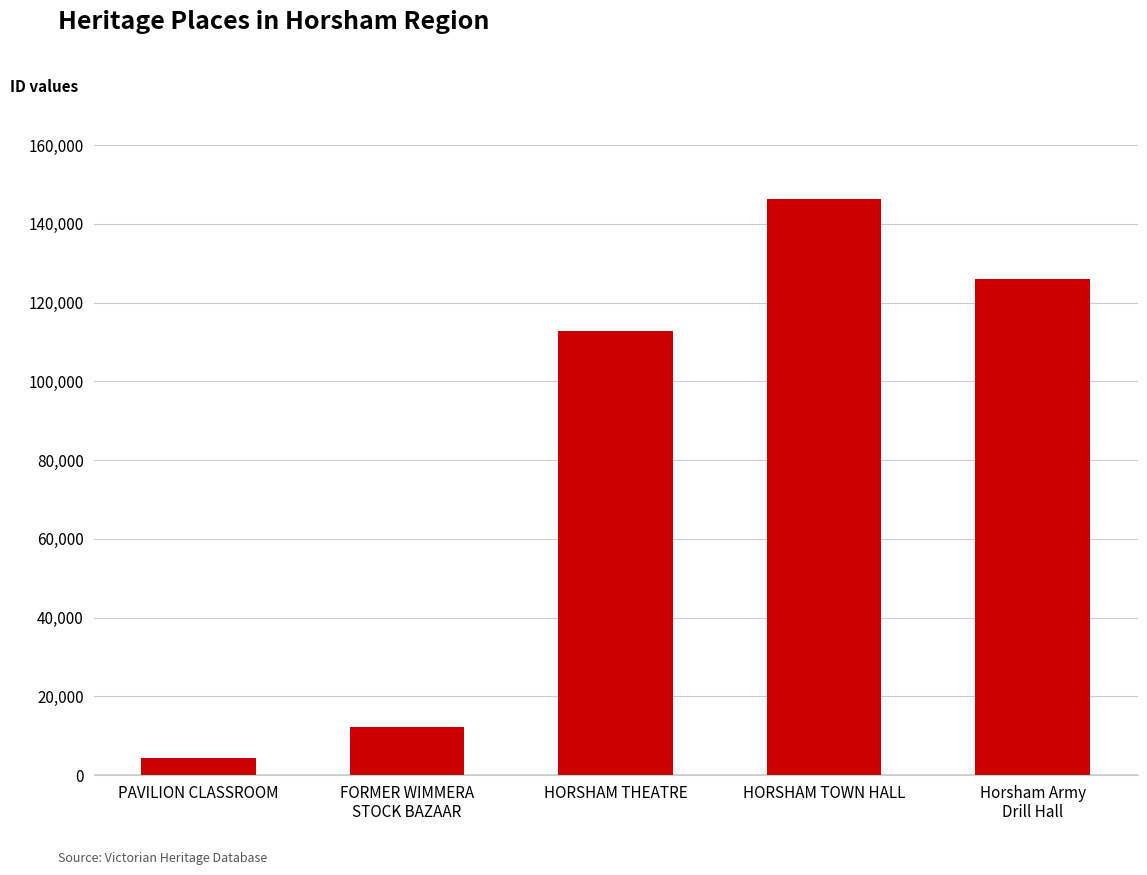

Rank the categories by value from lowest to highest.

PAVILION CLASSROOM, FORMER WIMMERA
STOCK BAZAAR, HORSHAM THEATRE, Horsham Army
Drill Hall, HORSHAM TOWN HALL